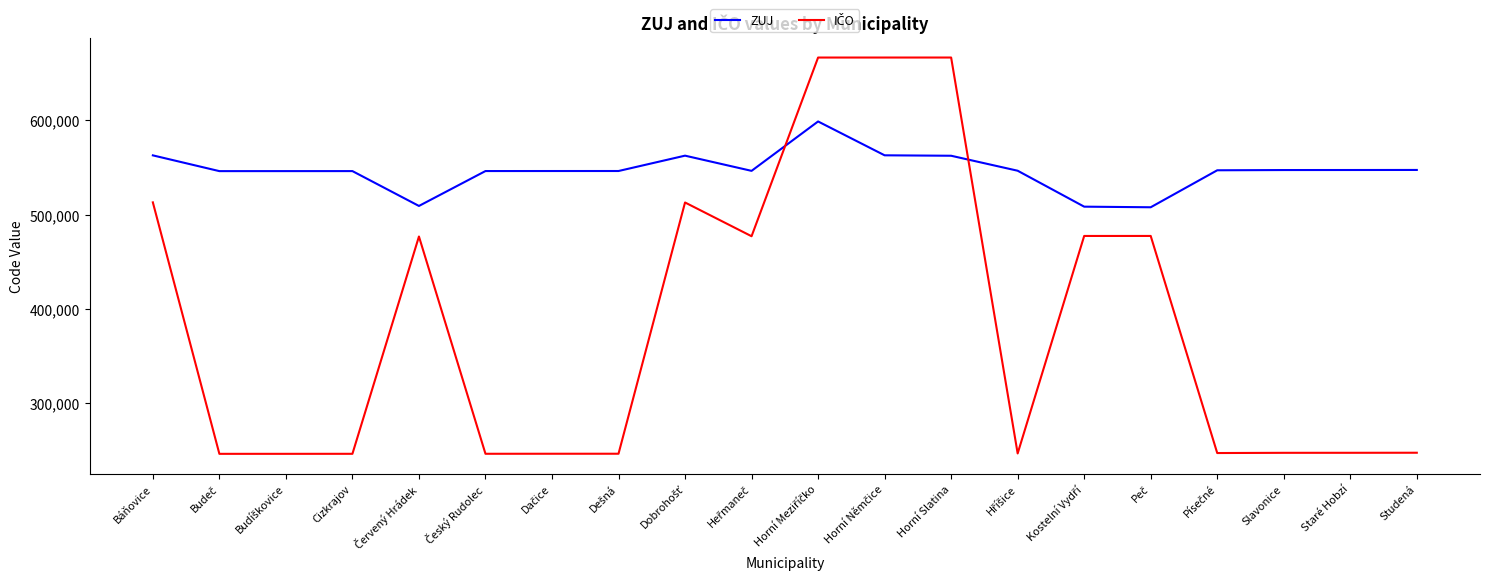

What is the maximum value for ZUJ?

598658